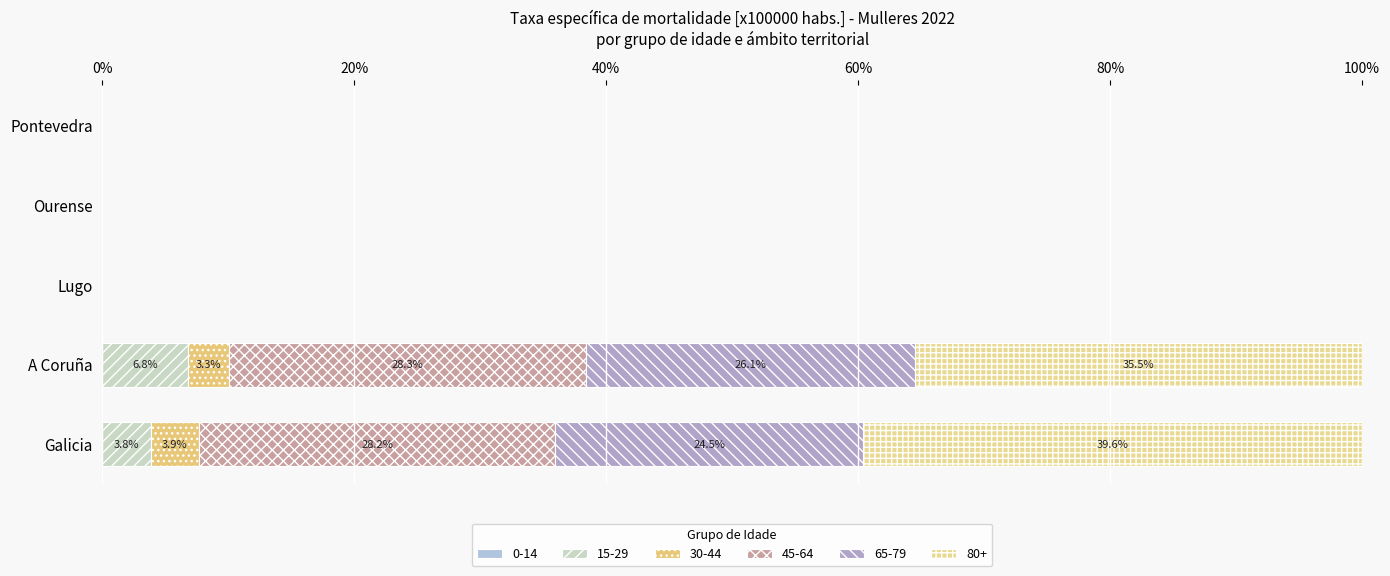

Between Pontevedra and A Coruña, which is larger?

A Coruña